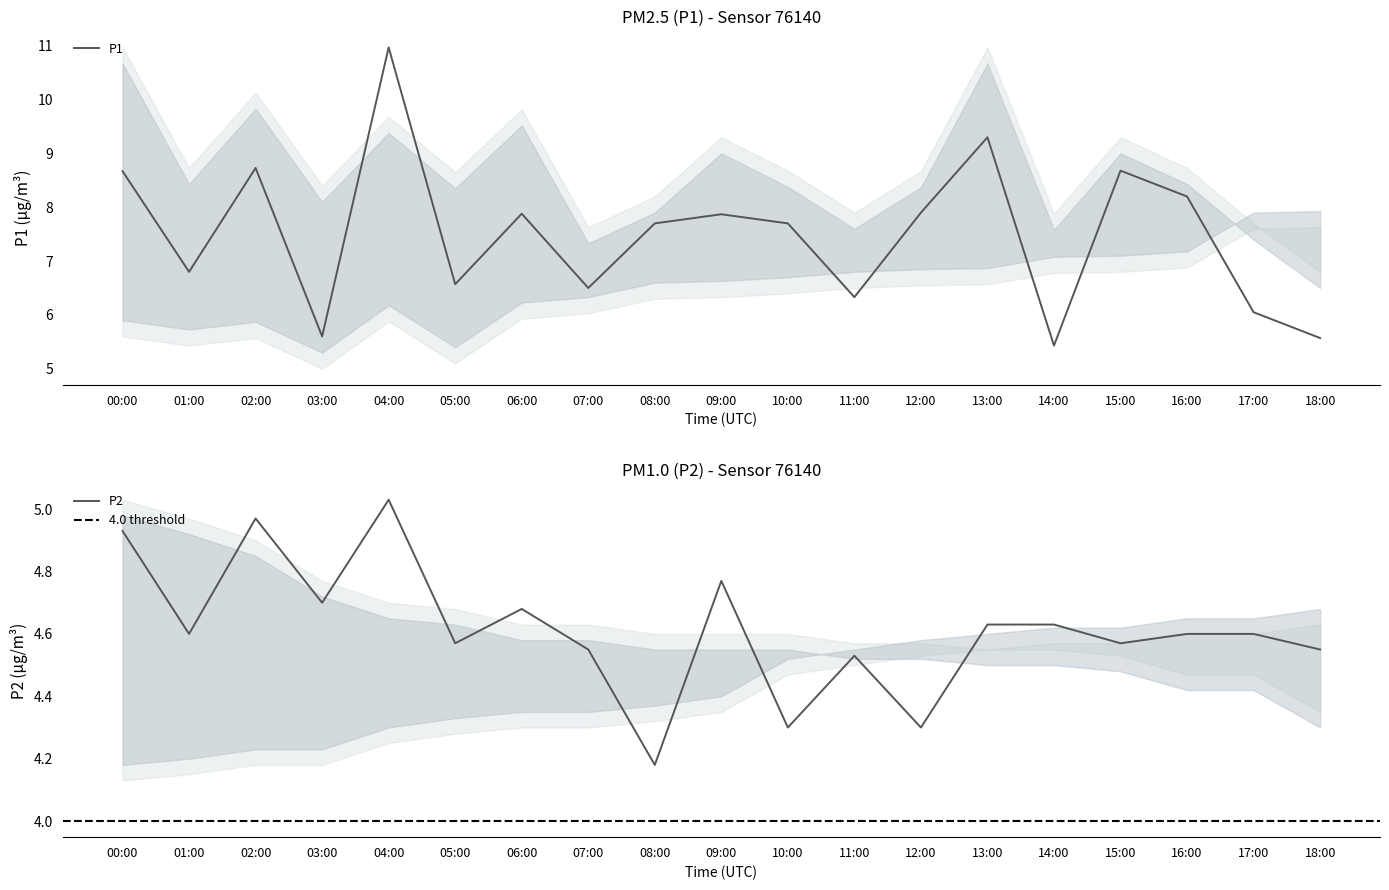

Is the value of P1 at 15:00 greater than the value of P2 at 12:00?

Yes